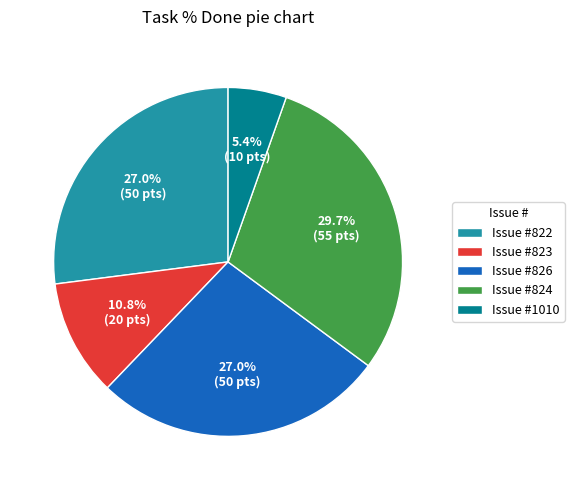

Which slice is the smallest?

Issue #1010